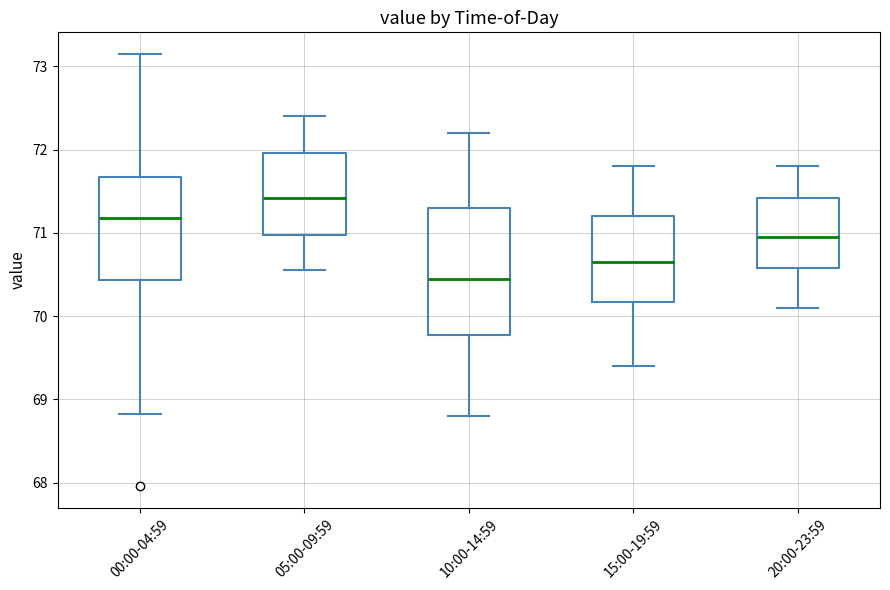

Which box has the highest median line?

05:00-09:59